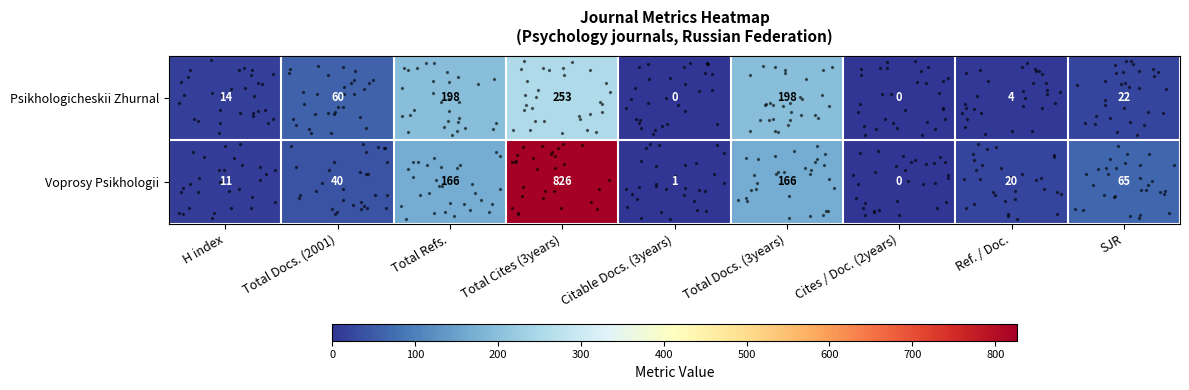

Which series changed the most between Ref. / Doc. and SJR?

Voprosy Psikhologii